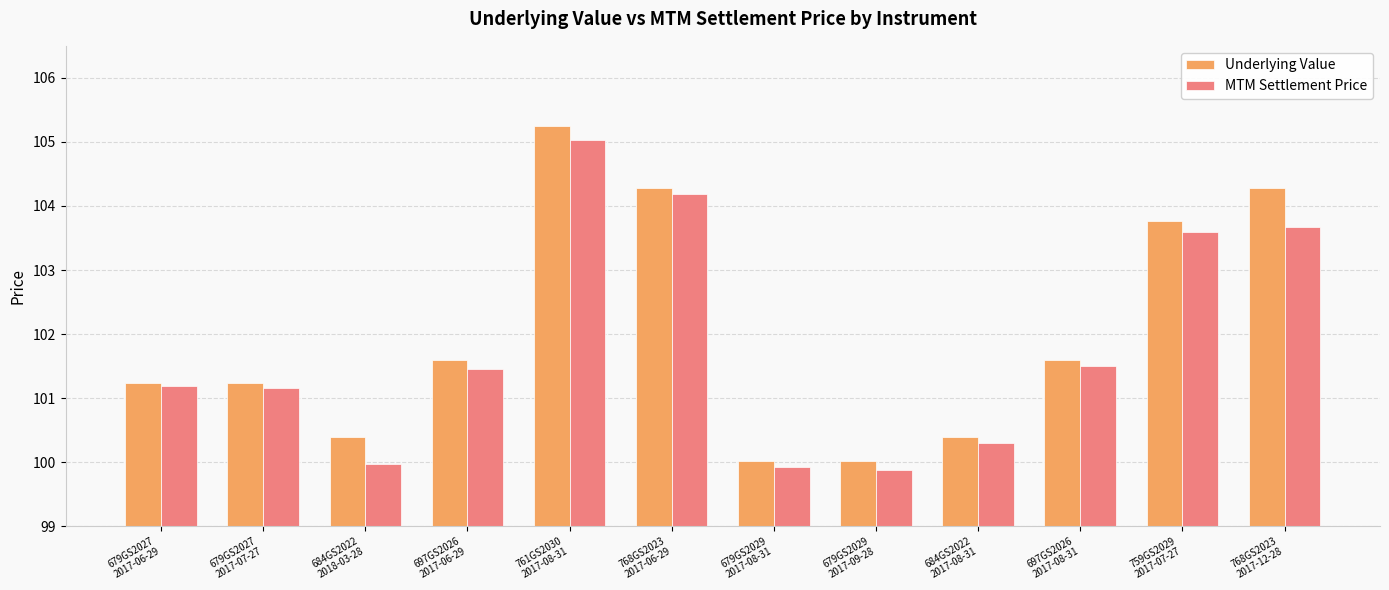

How many bars are there in each group?

2